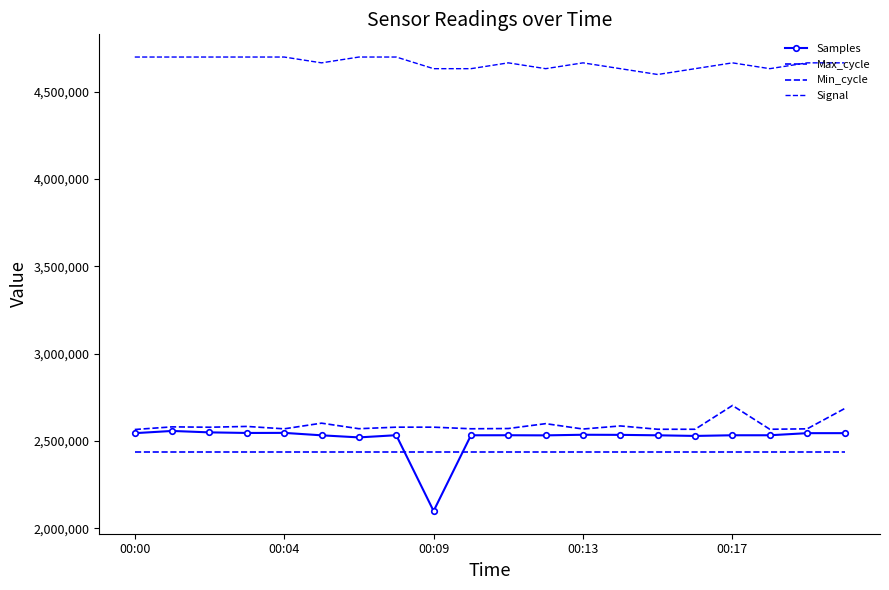

At which category is the sum across all series the highest?

00:17